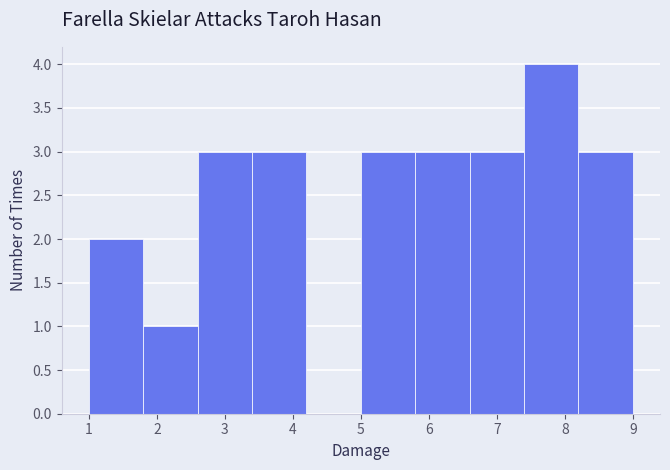

How tall is the bar that spans 3.4 to 4.2 on the x-axis? The values are not printed on the chart, so give them approximately, as read against the axis.

3